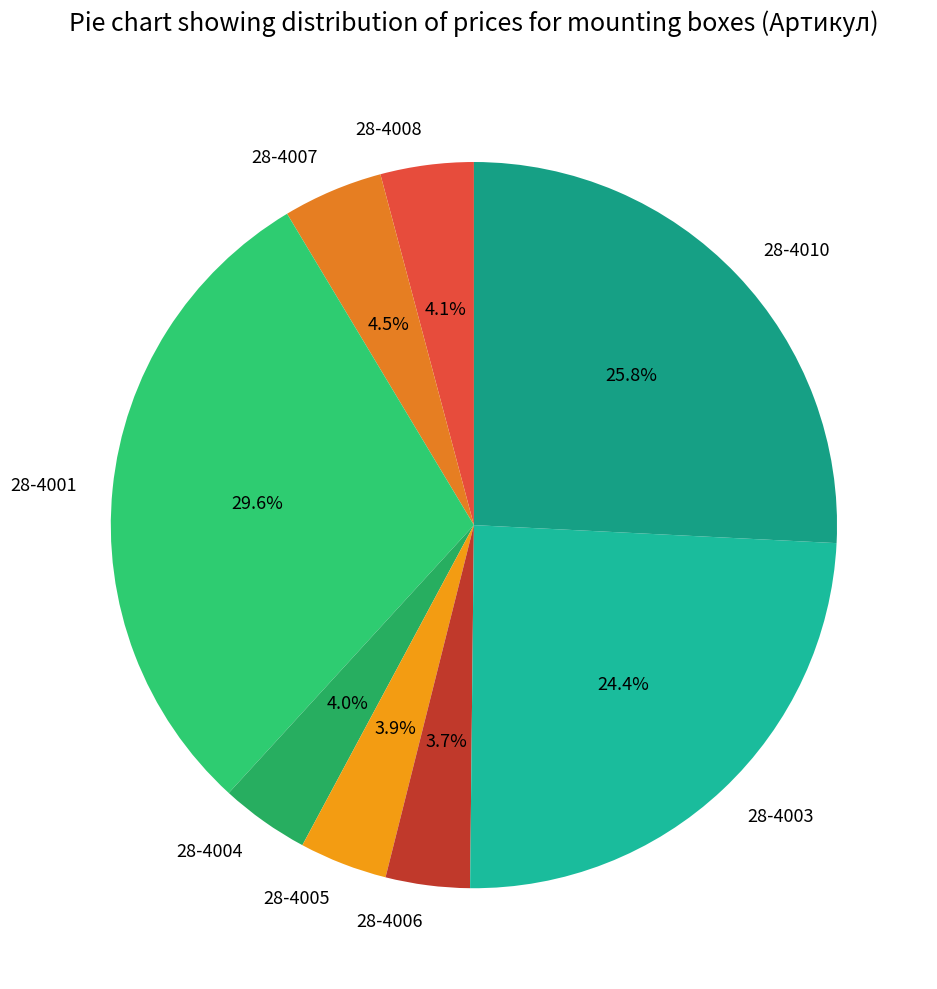

What is the ratio of the value at 28-4008 to the value at 28-4005?

1.1